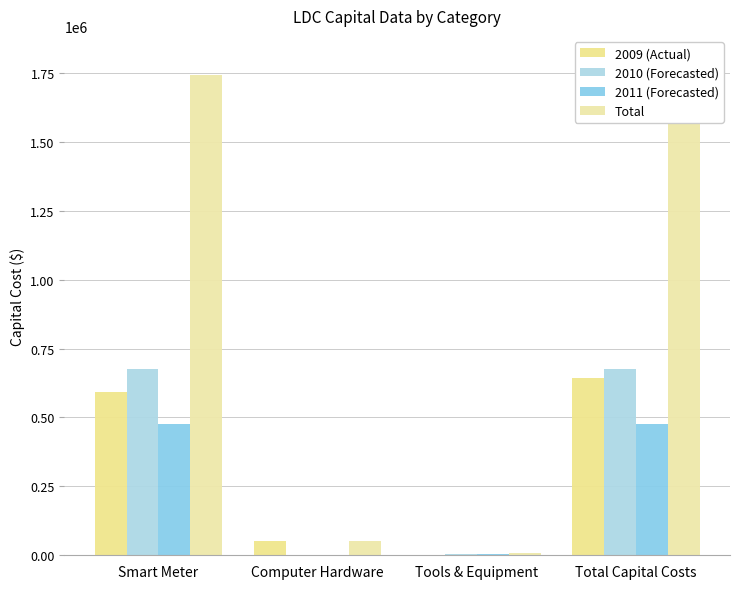

At Smart Meter, list the series in order from largest to smallest.

Total, 2010 (Forecasted), 2009 (Actual), 2011 (Forecasted)